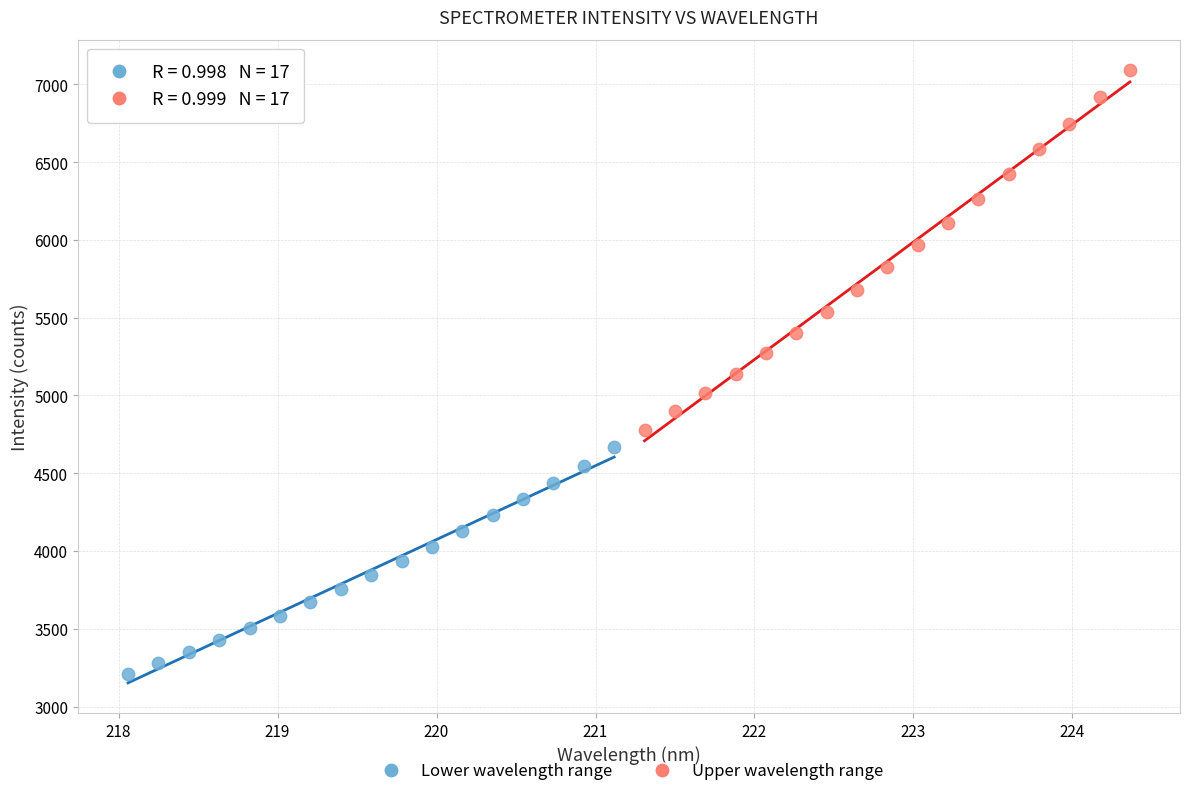

Which series has the largest Y range (max minus min)?

Upper wavelength range